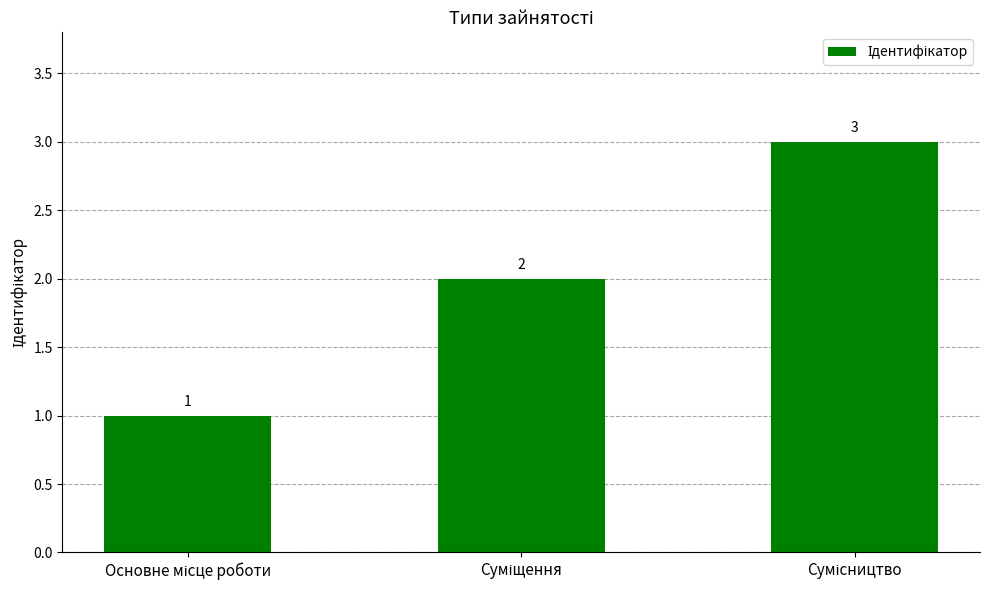

Count the values in the range 1 to 3.

3